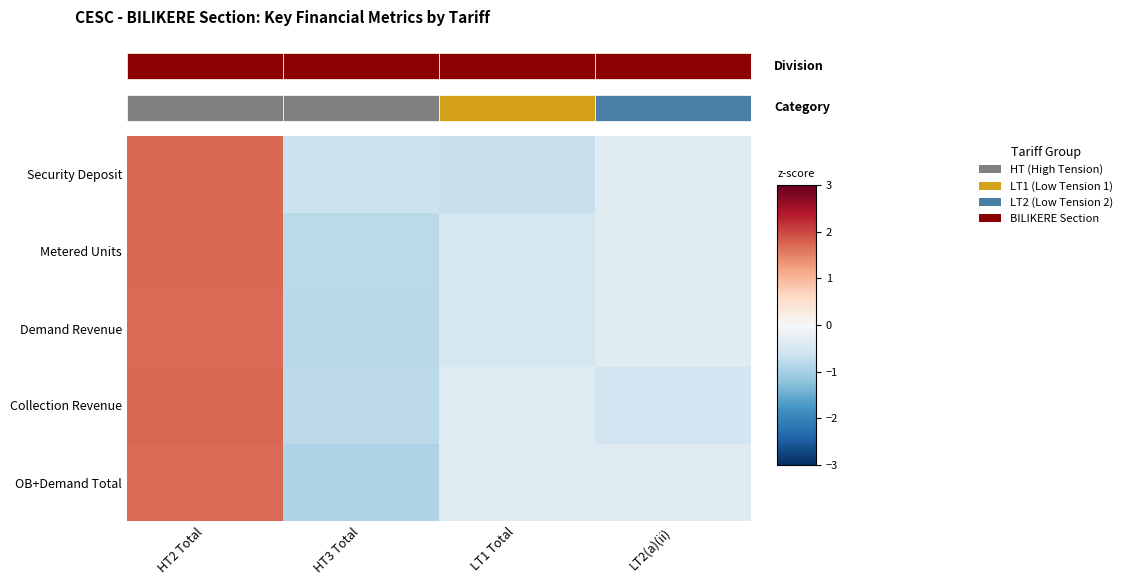

The value of OB+Demand Total at LT1 Total is -0.6. True or false?

False